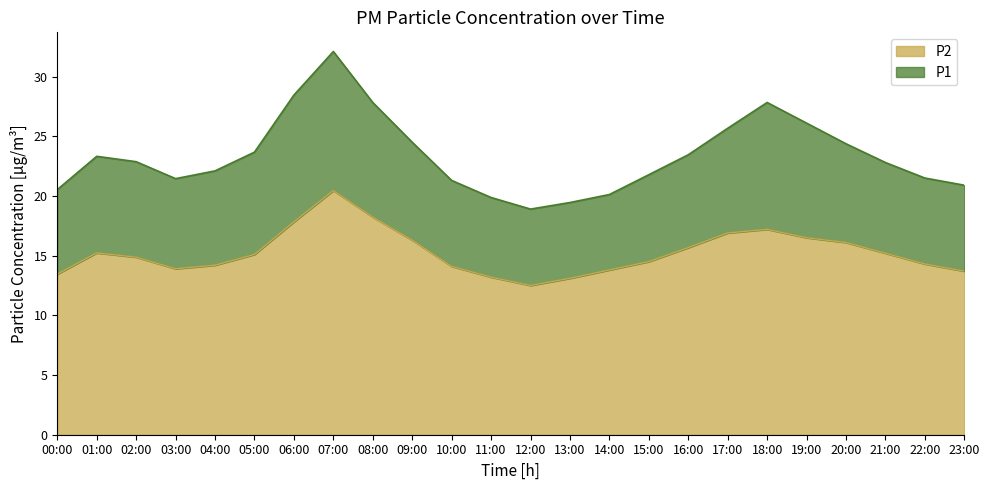

At how many categories does at least one series exceed 23?

11